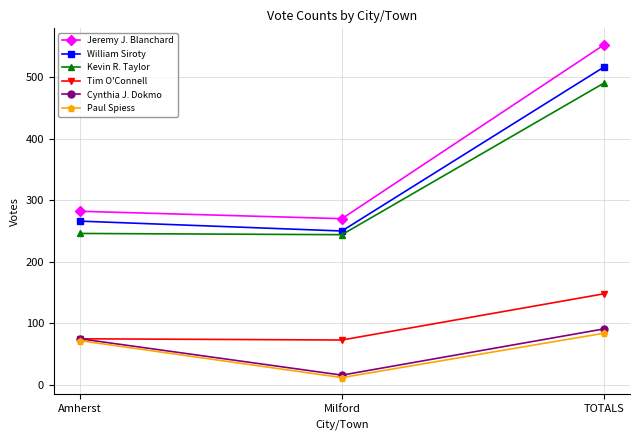

What is the approximate value of Kevin R. Taylor at Amherst, to the nearest 50?

250